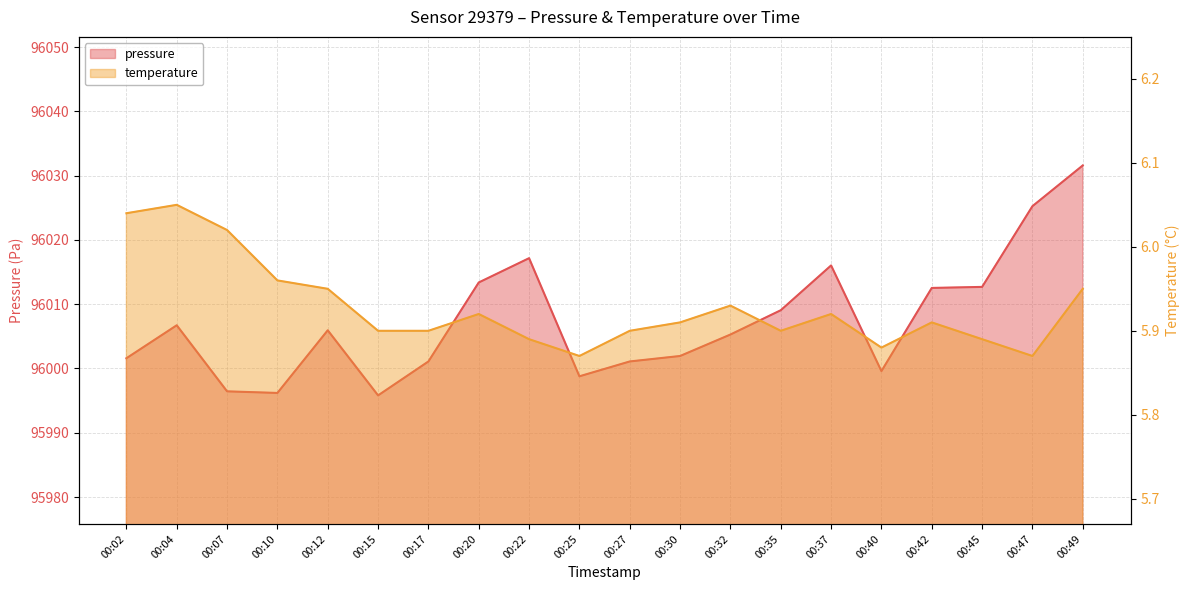

Between 00:47 and 00:35, which is larger?

00:47